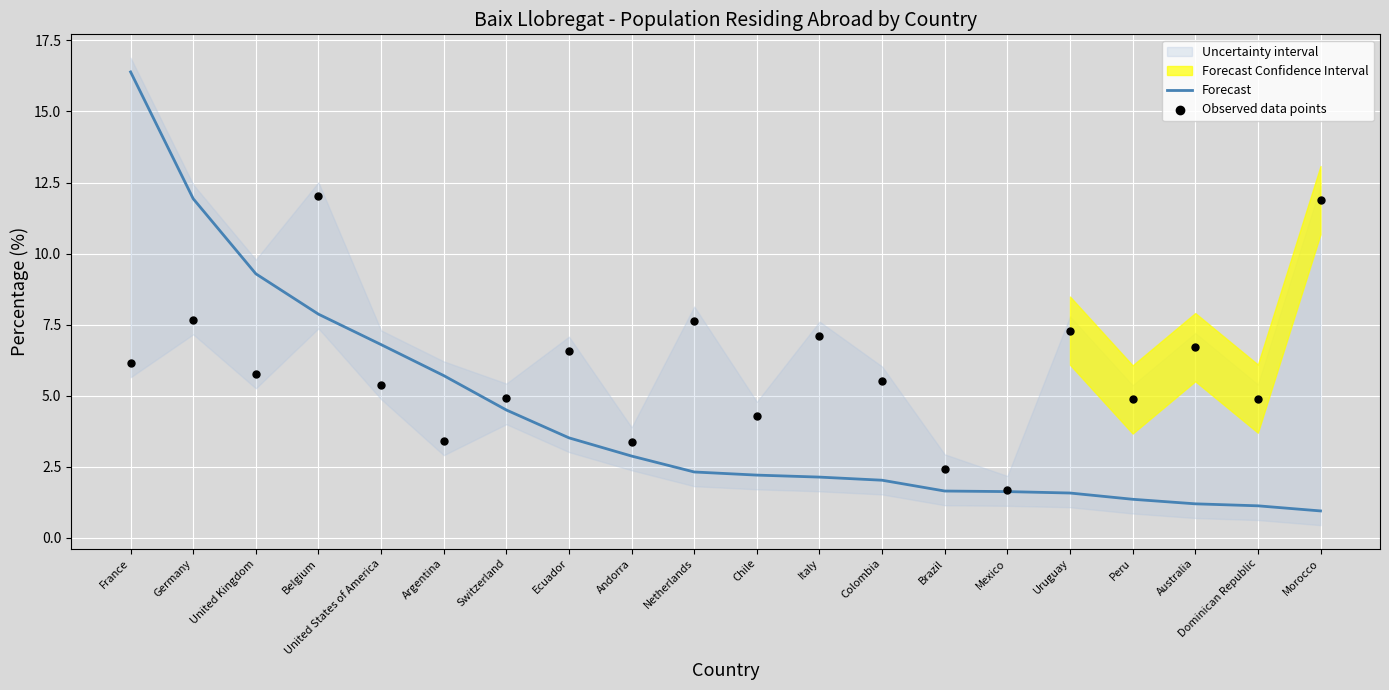

Which series has the largest total across all categories?

Observed data points